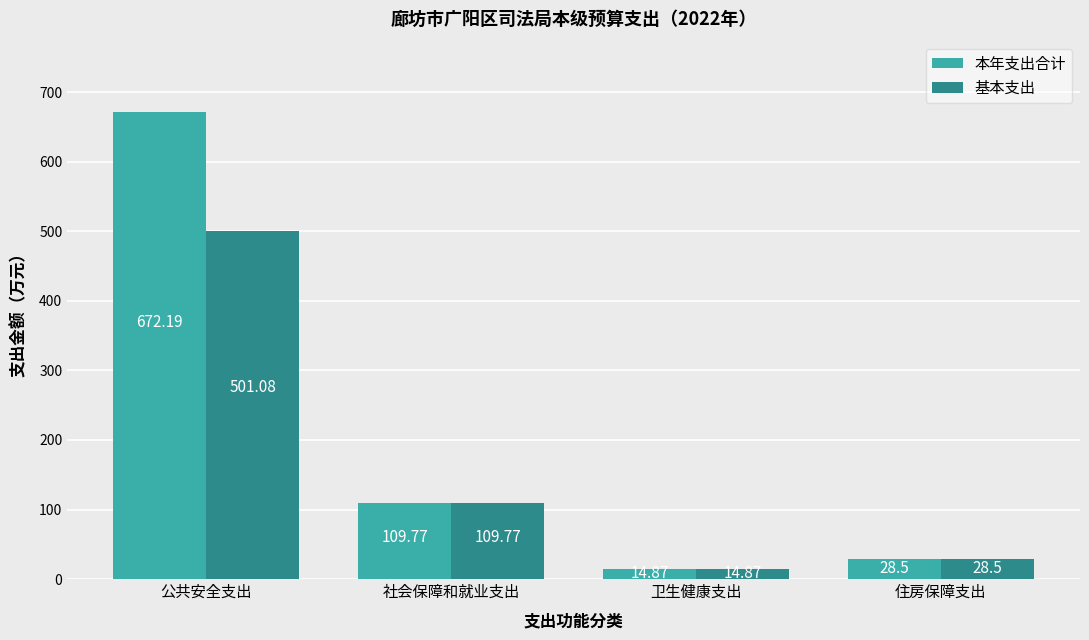

What is the highest value of the 基本支出 series?

501.1